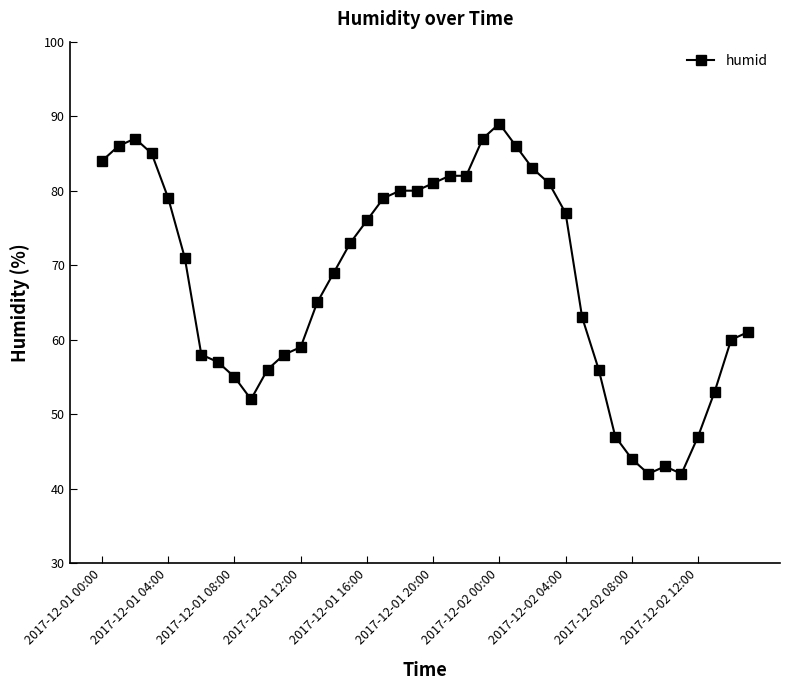

What is the value of the 12th point from the left?

58